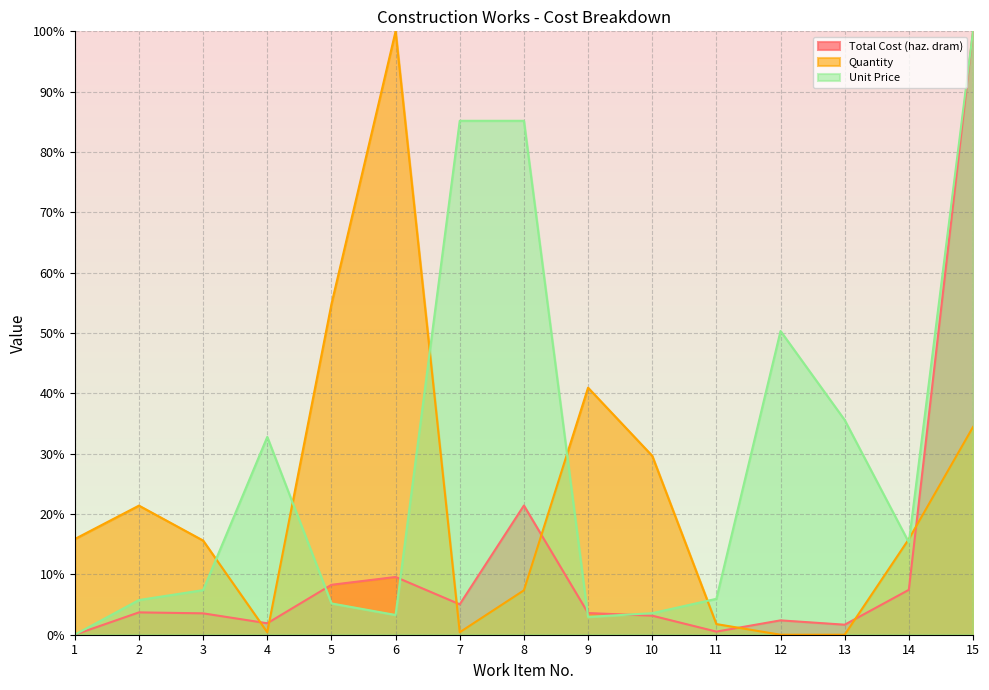

Where do Quantity and Total Cost (haz. dram) first cross each other?

3 and 4